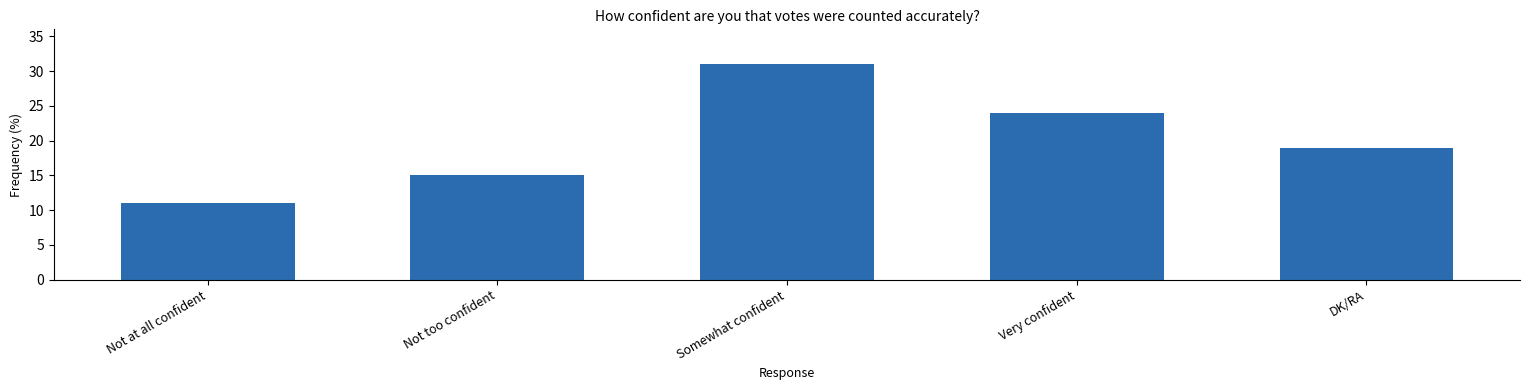

Reading left to right, what are all the values shown in this chart?

11	15	31	24	19